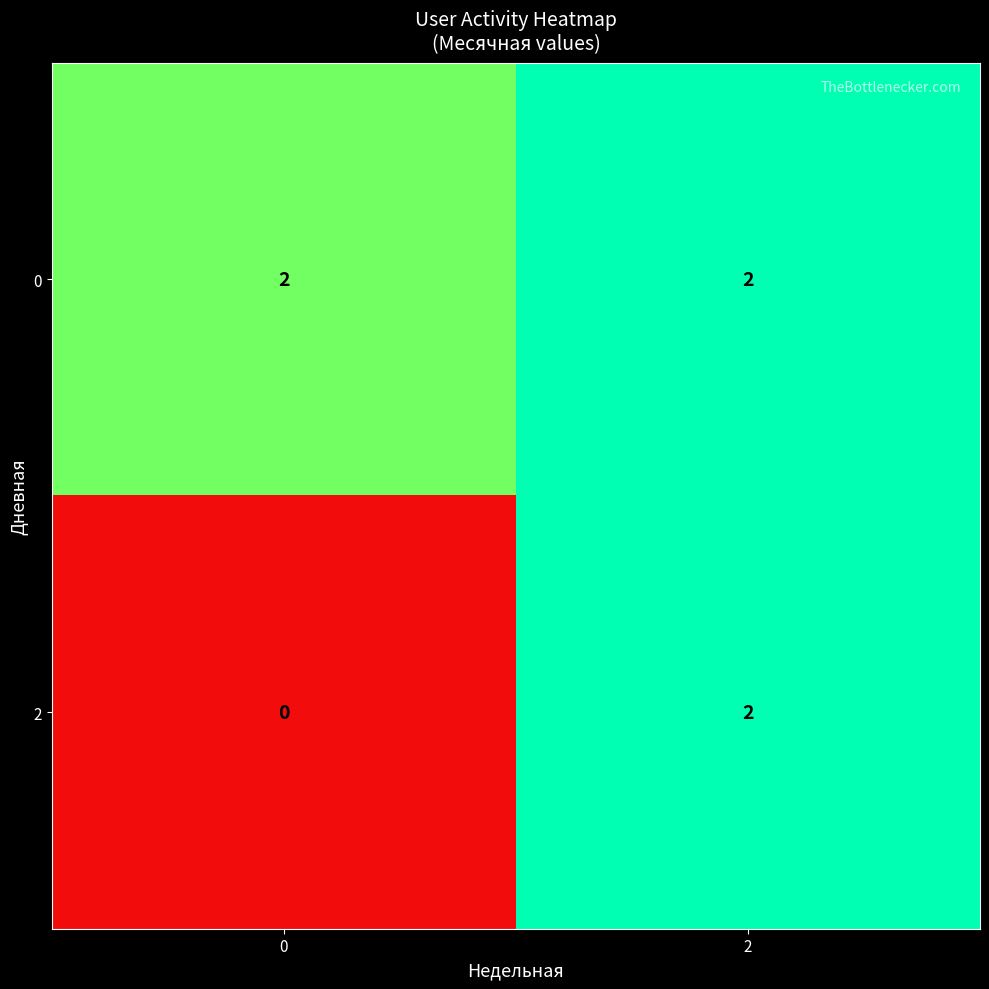

The value of 2 at 2 is 2. True or false?

True